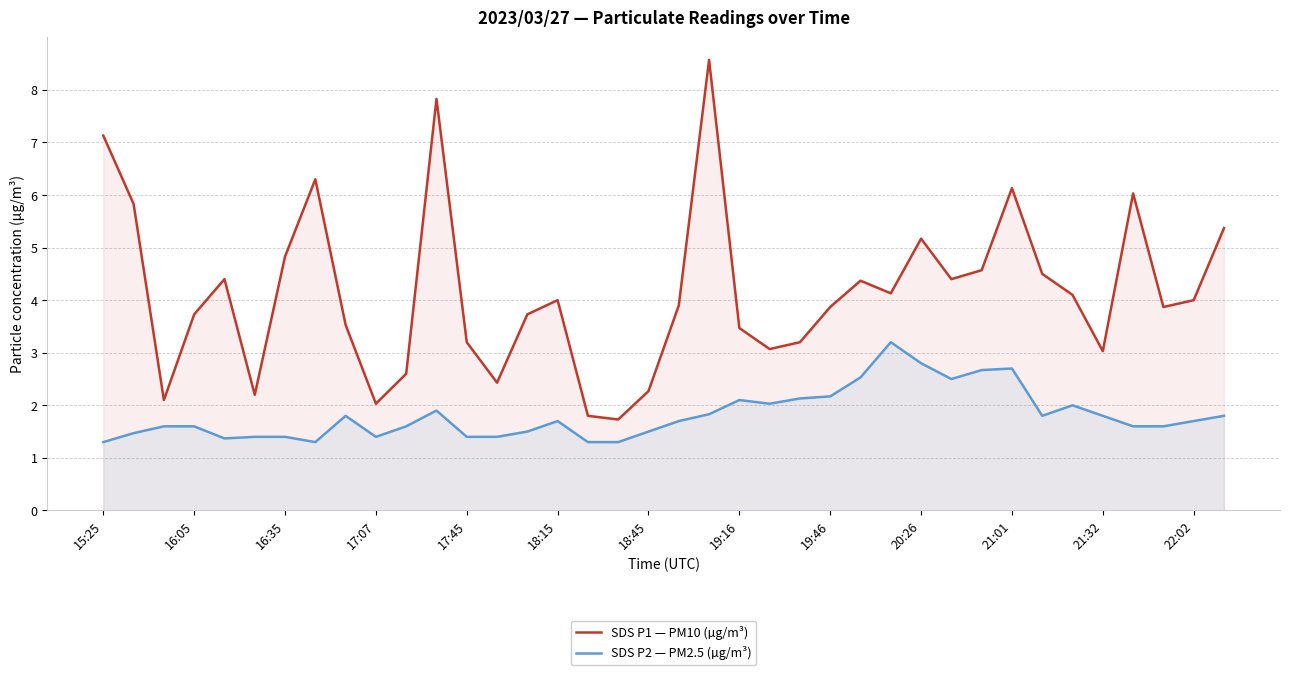

List the series in order of their overall mean, lowest first.

SDS P2 — PM2.5 (µg/m³), SDS P1 — PM10 (µg/m³)